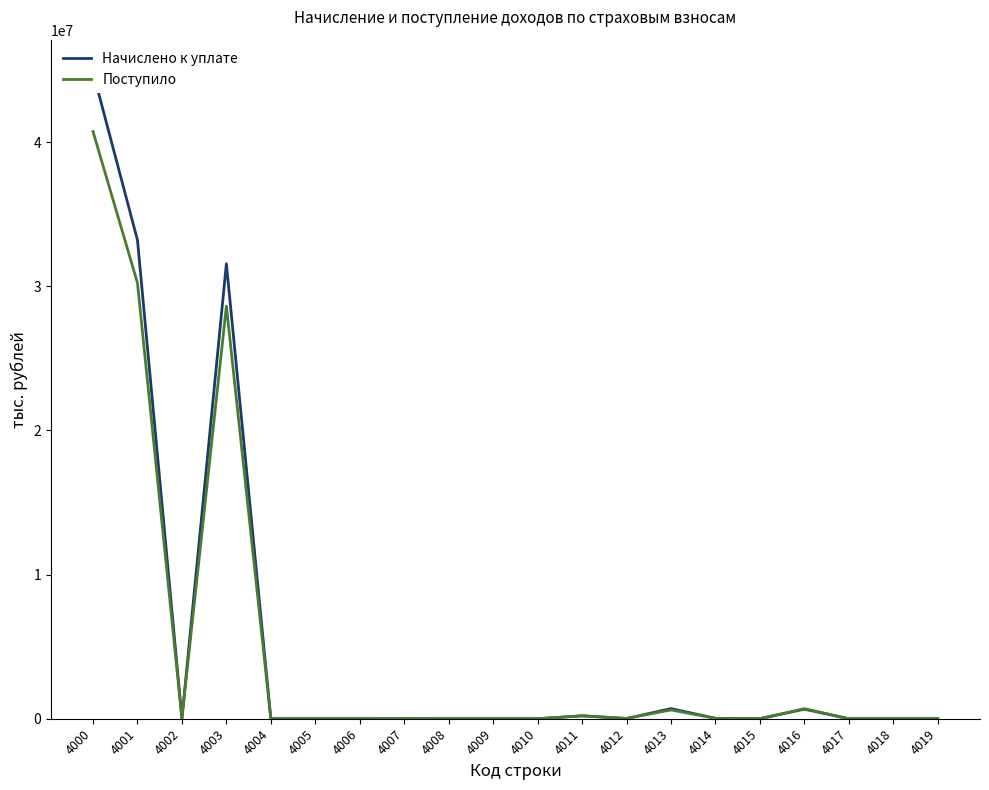

Is it true that Поступило equals 24944 at 4014?

True